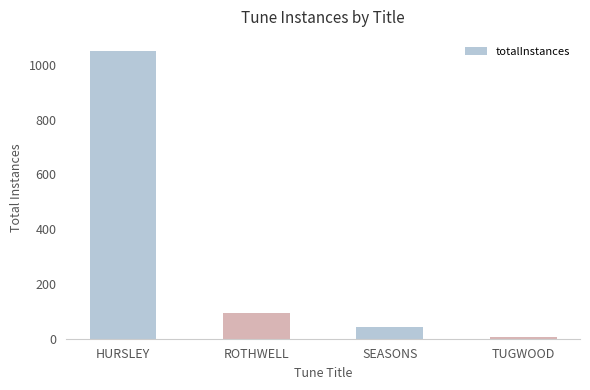

What is the smallest value displayed?

7